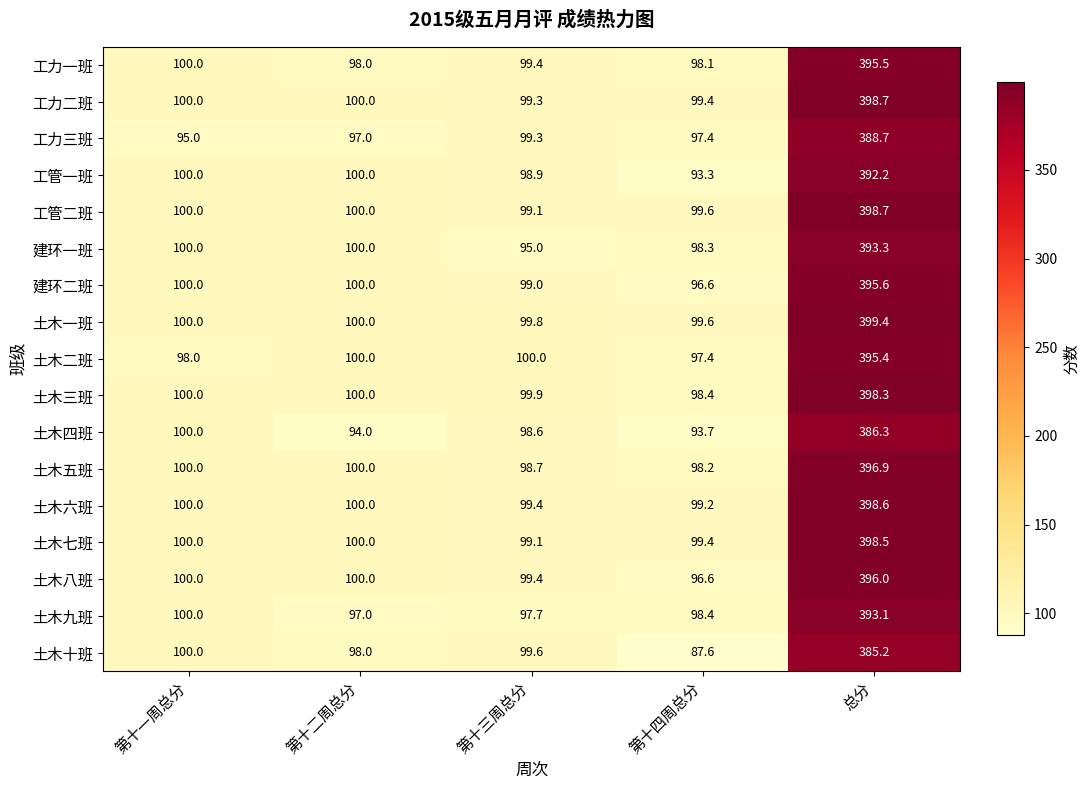

How many data points does each series have?

5